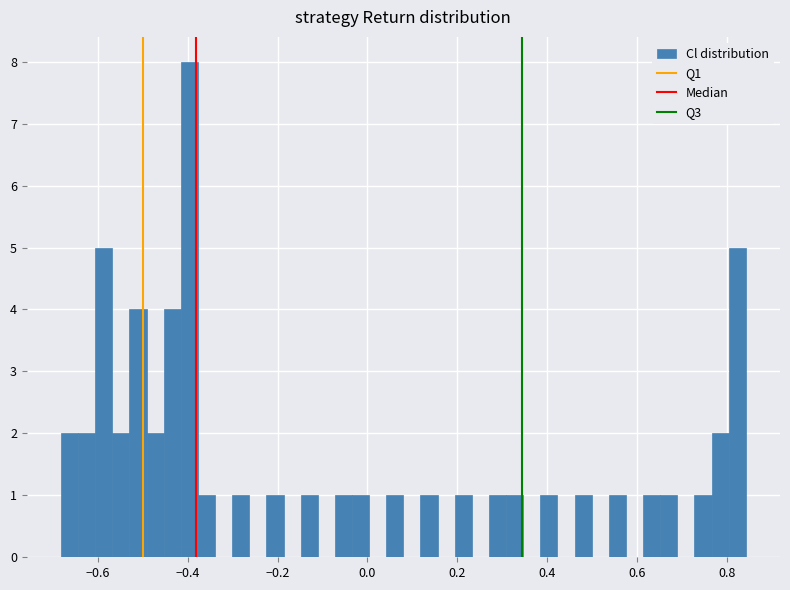

Around what value on the x-axis is the tallest bar? Give the approximate position of its centre, as read against the axis.

-0.40